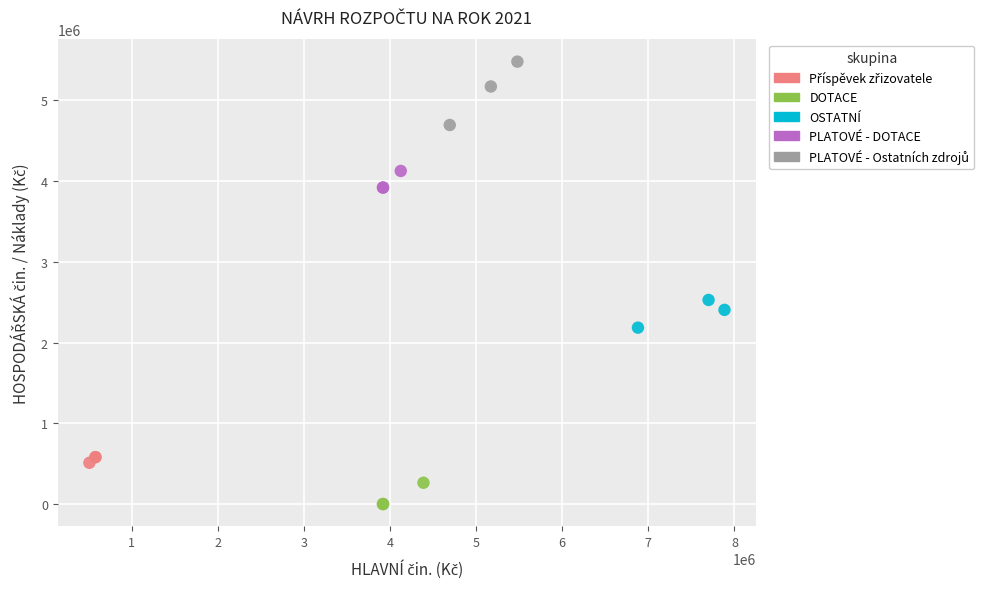

Which series reaches the minimum Y coordinate?

DOTACE